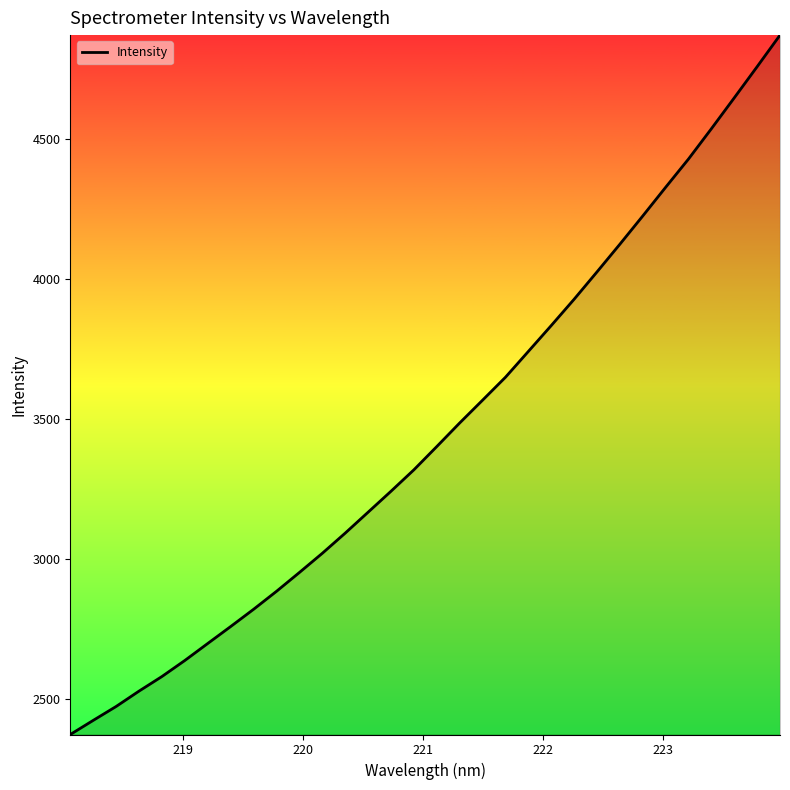

True or false: the data has more than 2 interior local peaks.

False